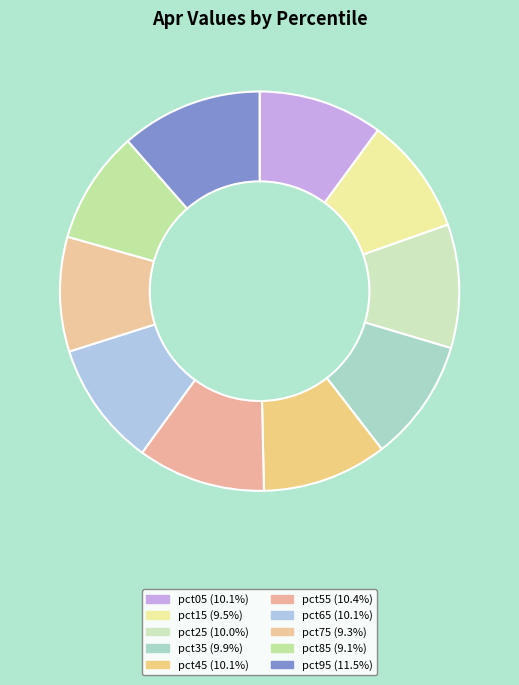

What is the smallest slice in the pie chart?

pct85